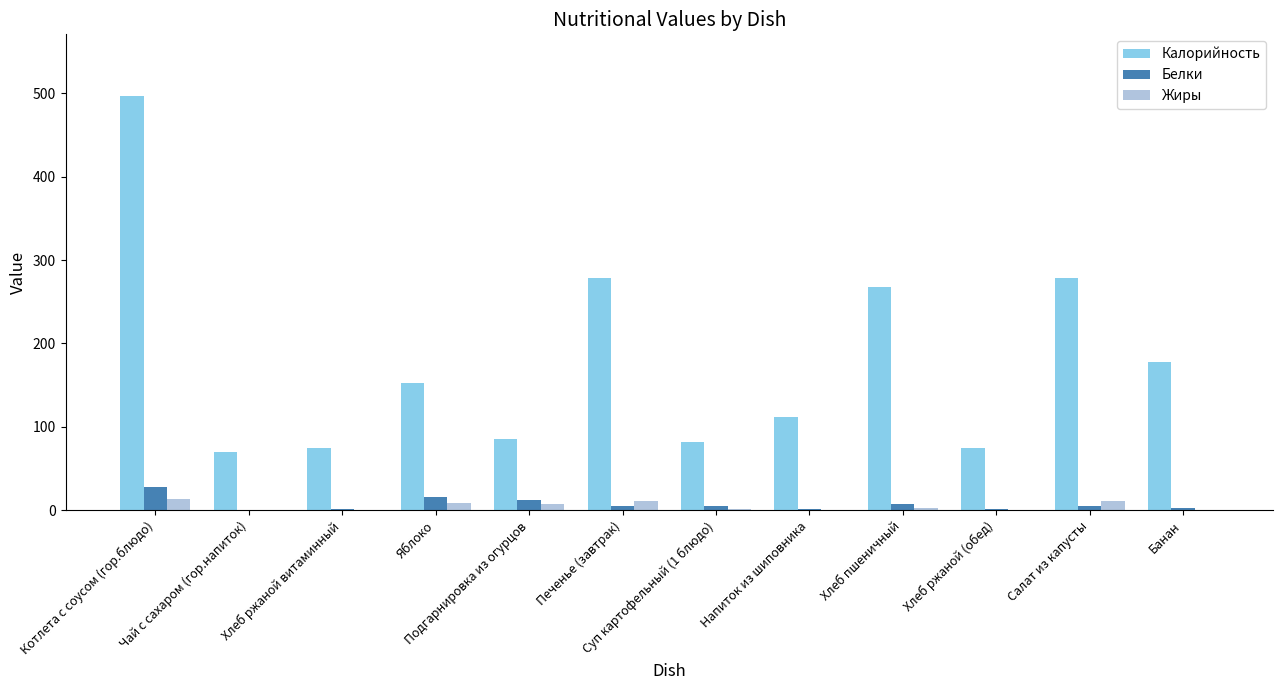

Between Печенье (завтрак) and Напиток из шиповника, which series saw the biggest shift?

Калорийность